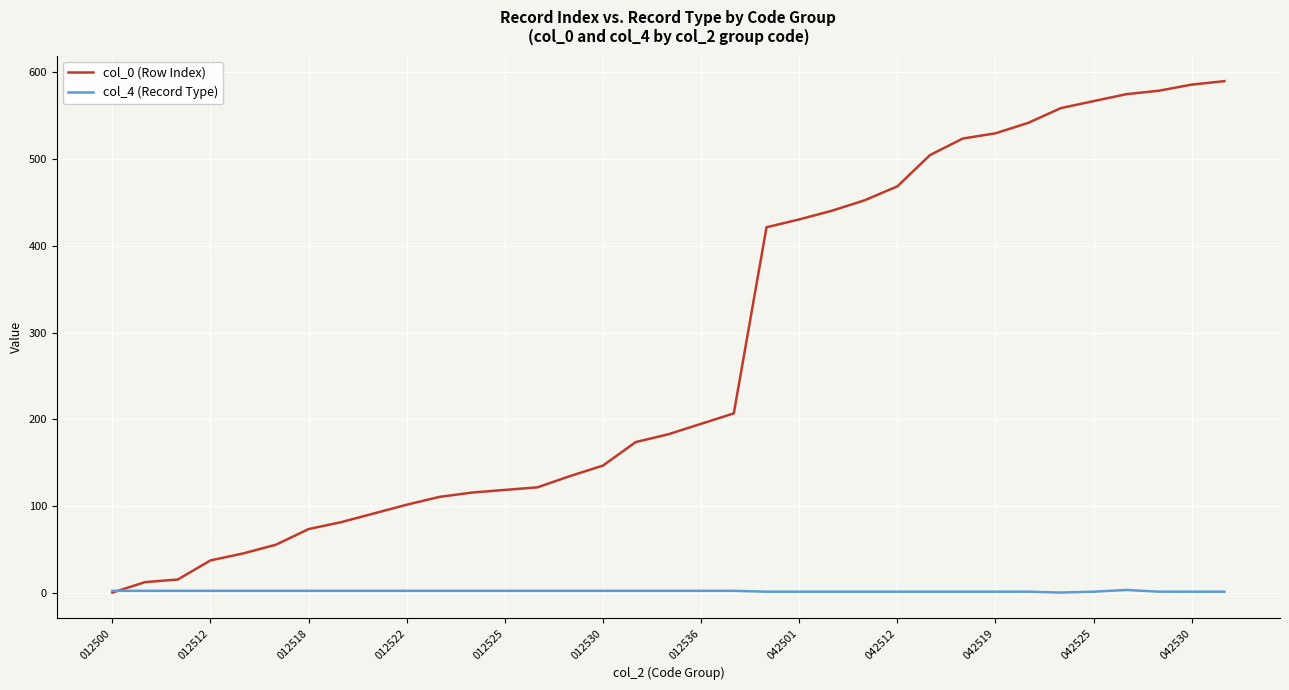

Which series has the largest range (max minus min)?

col_0 (Row Index)